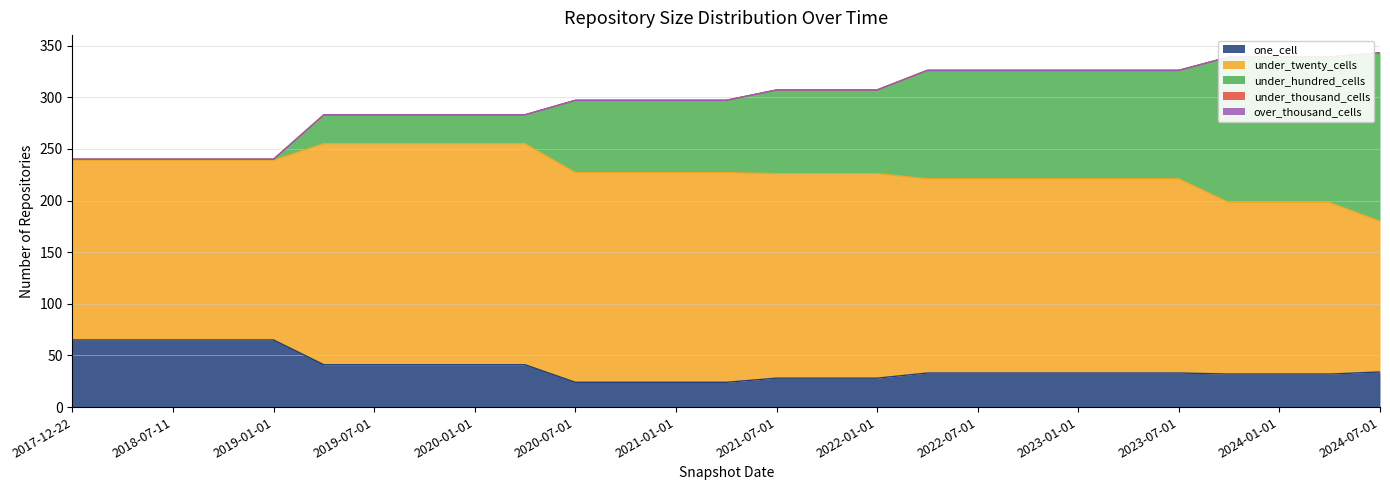

Reading left to right, what are all the values shown in this chart?

one_cell: 65	65	65	65	65	41	41	41	41	41	24	24	24	24	28	28	28	33	33	33	33	33	33	32	32	32	34
under_twenty_cells: 174	174	174	174	174	214	214	214	214	214	203	203	203	203	198	198	198	188	188	188	188	188	188	166	166	166	146
under_hundred_cells: 1	1	1	1	1	28	28	28	28	28	70	70	70	70	81	81	81	105	105	105	105	105	105	141	141	141	163
under_thousand_cells: 0	0	0	0	0	0	0	0	0	0	0	0	0	0	0	0	0	0	0	0	0	0	0	0	0	0	0
over_thousand_cells: 0	0	0	0	0	0	0	0	0	0	0	0	0	0	0	0	0	0	0	0	0	0	0	0	0	0	0